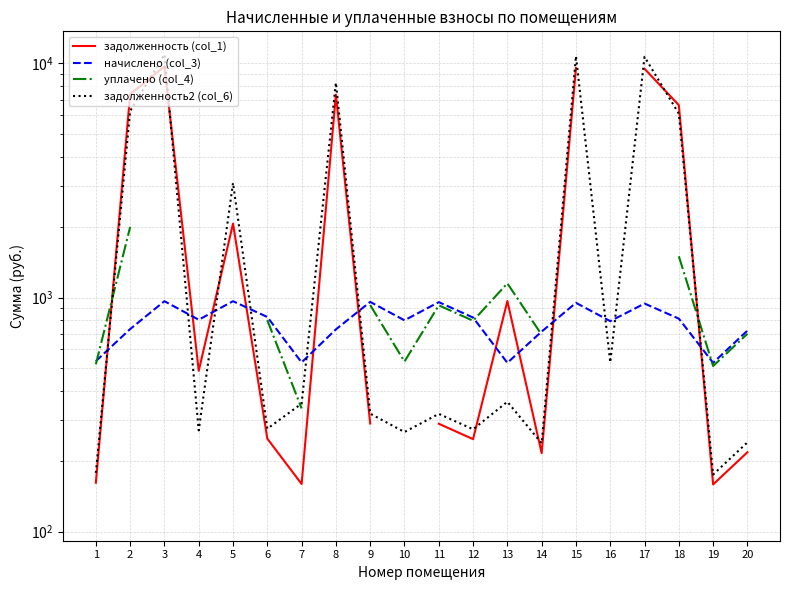

At which category does задолженность2 (col_6) reach its first local peak?

3